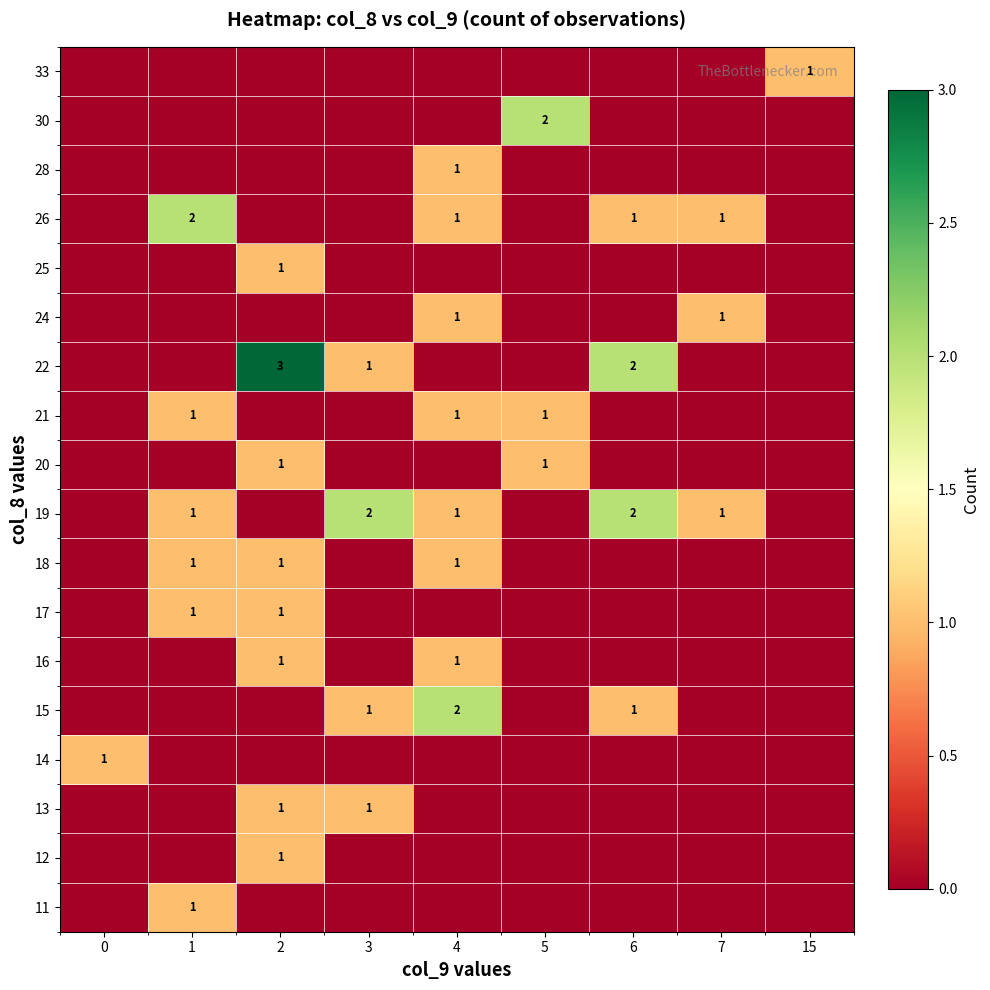

At which category is the sum across all series the highest?

2